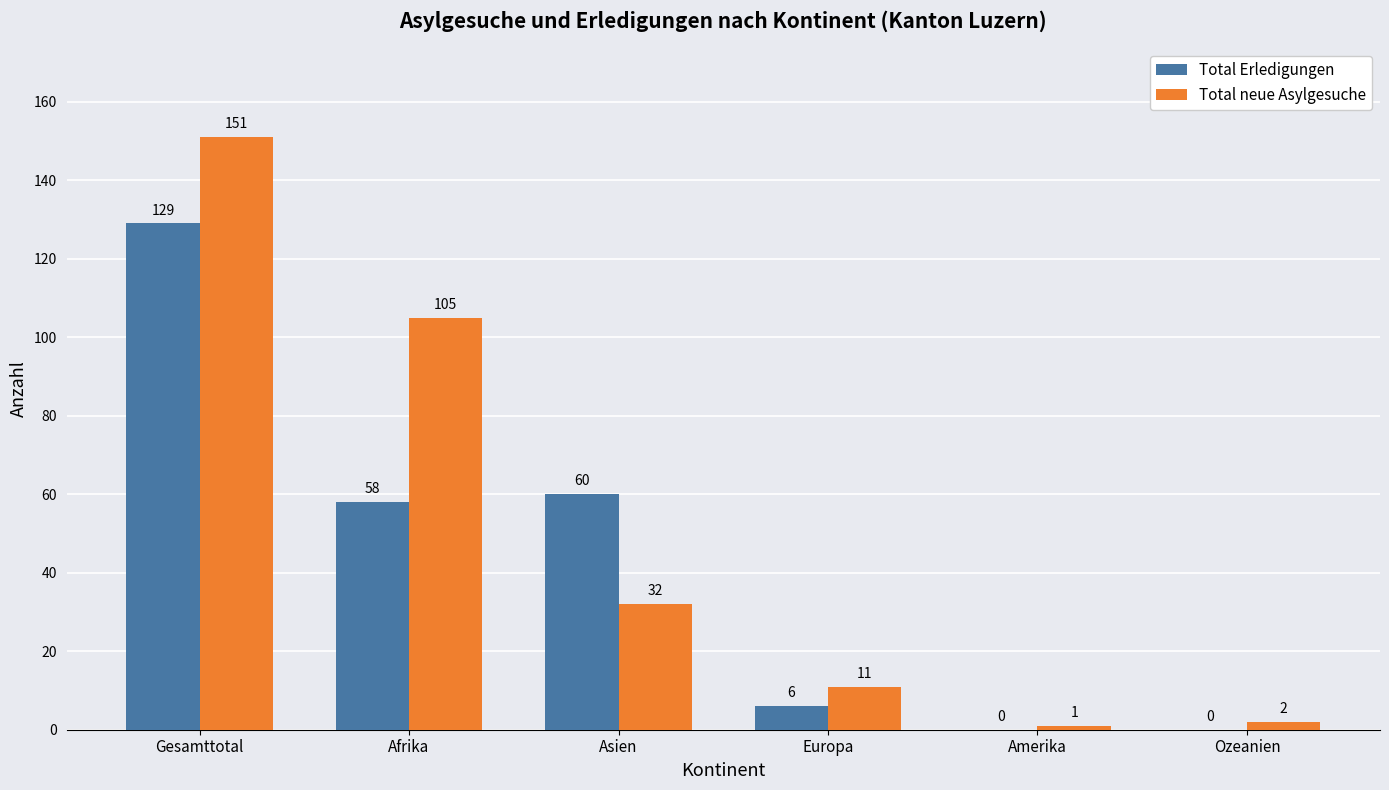

What is the spread (max minus min) of values at Afrika?

47